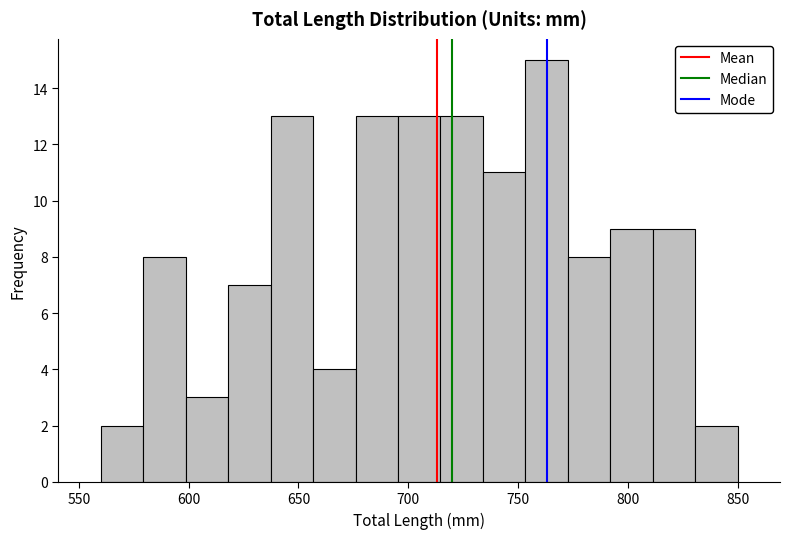

Read against the x-axis, roughly where is the centre of the tallest bar?

765